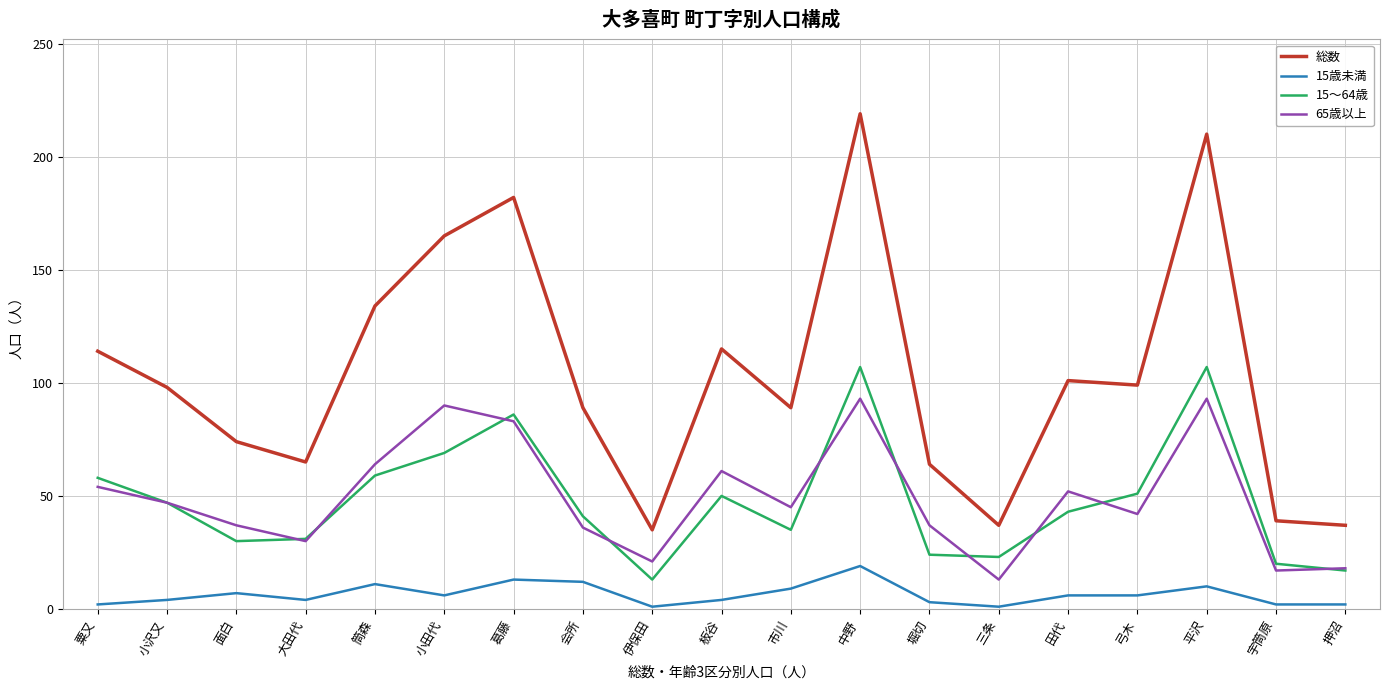

What is the difference between the maximum and minimum values in the 15歳未満 series?

18